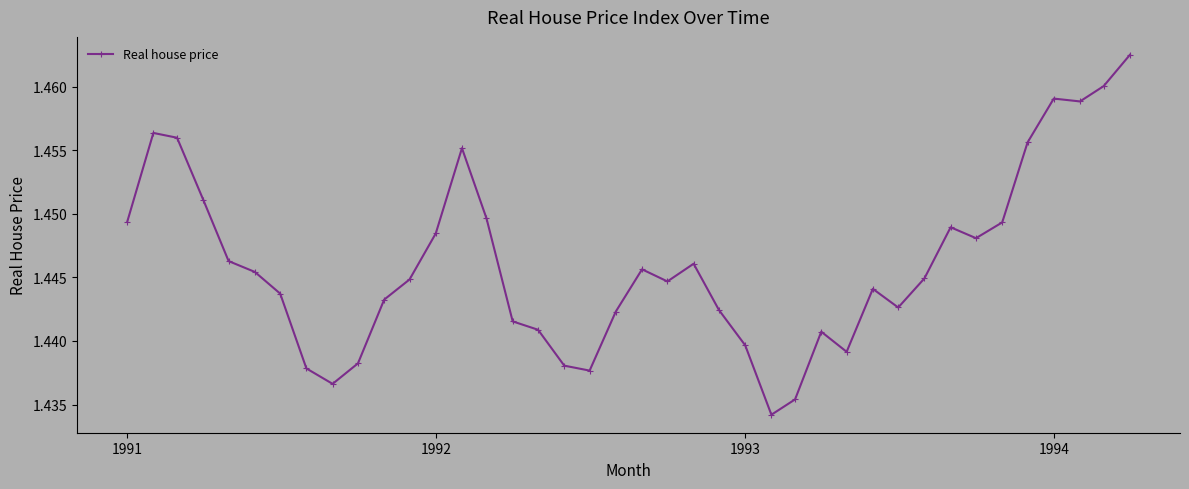

Count the values in the range 1 to 2.

40